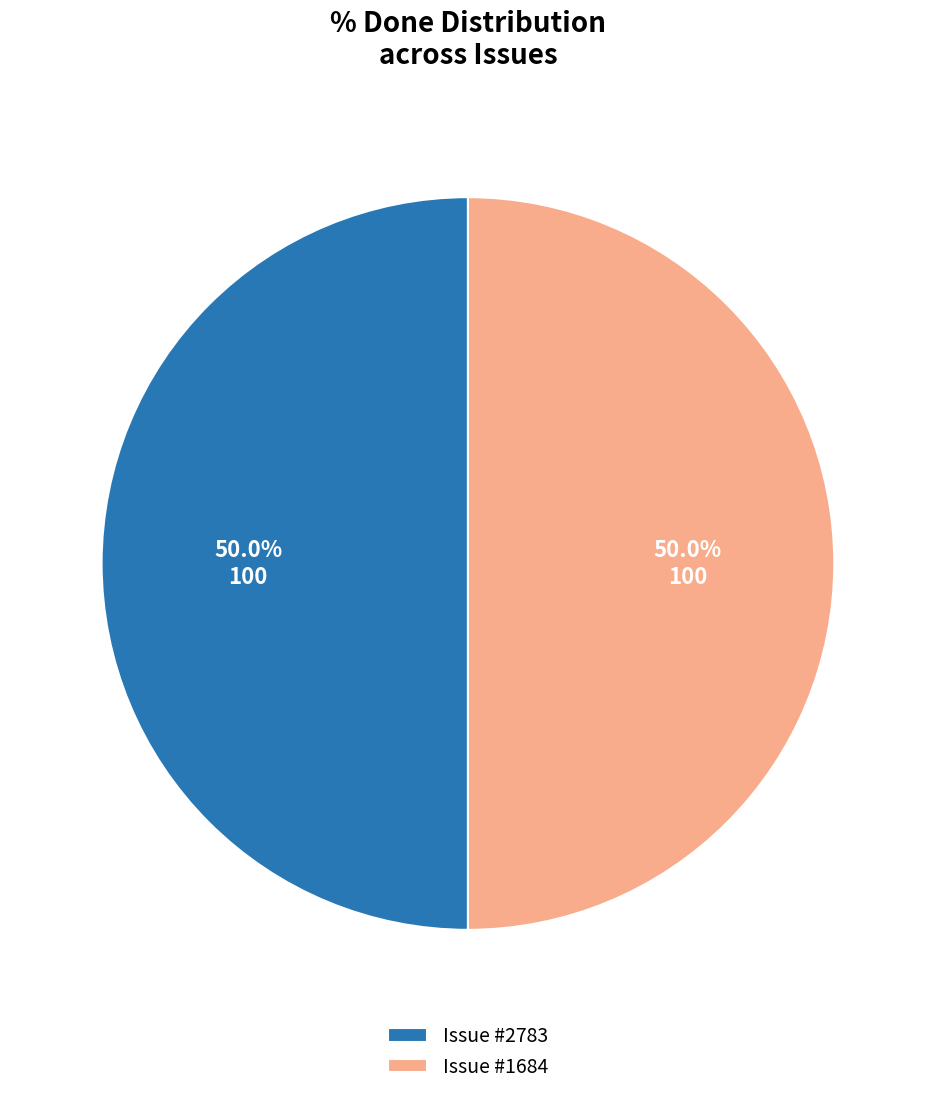

Is the sum of Issue #2783 and Issue #1684 greater than half?

Yes